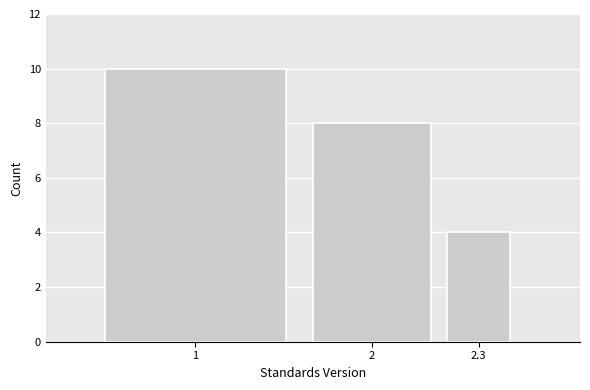

Reading left to right, list all the values displayed in this chart.

10	8	4